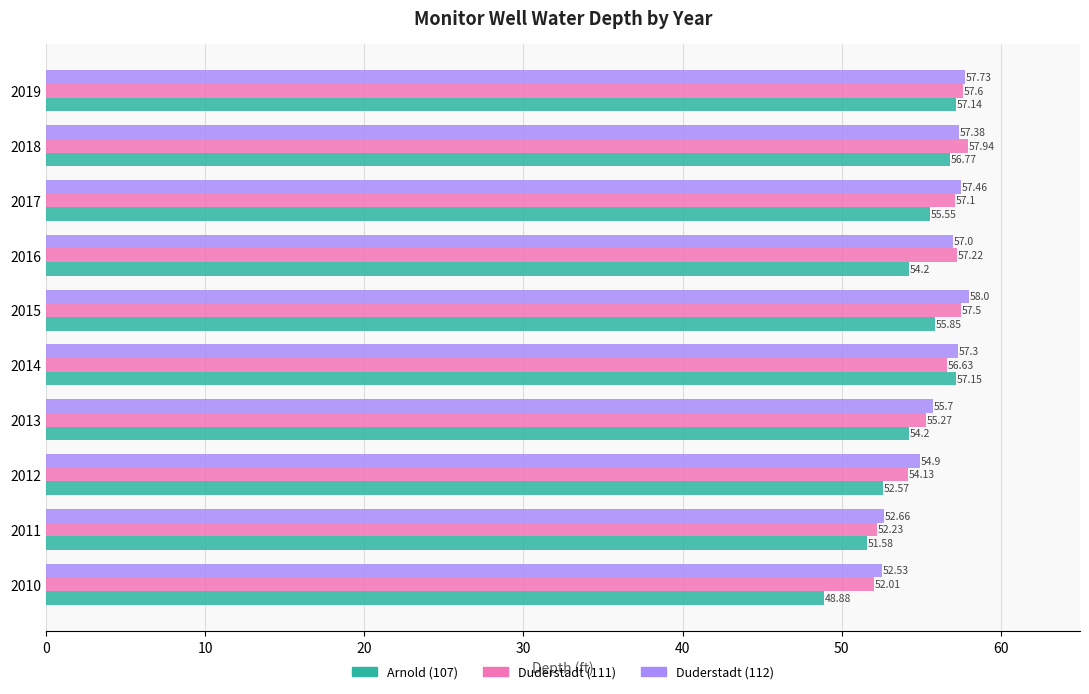

What is the difference between the highest and lowest values at 2019?

0.6